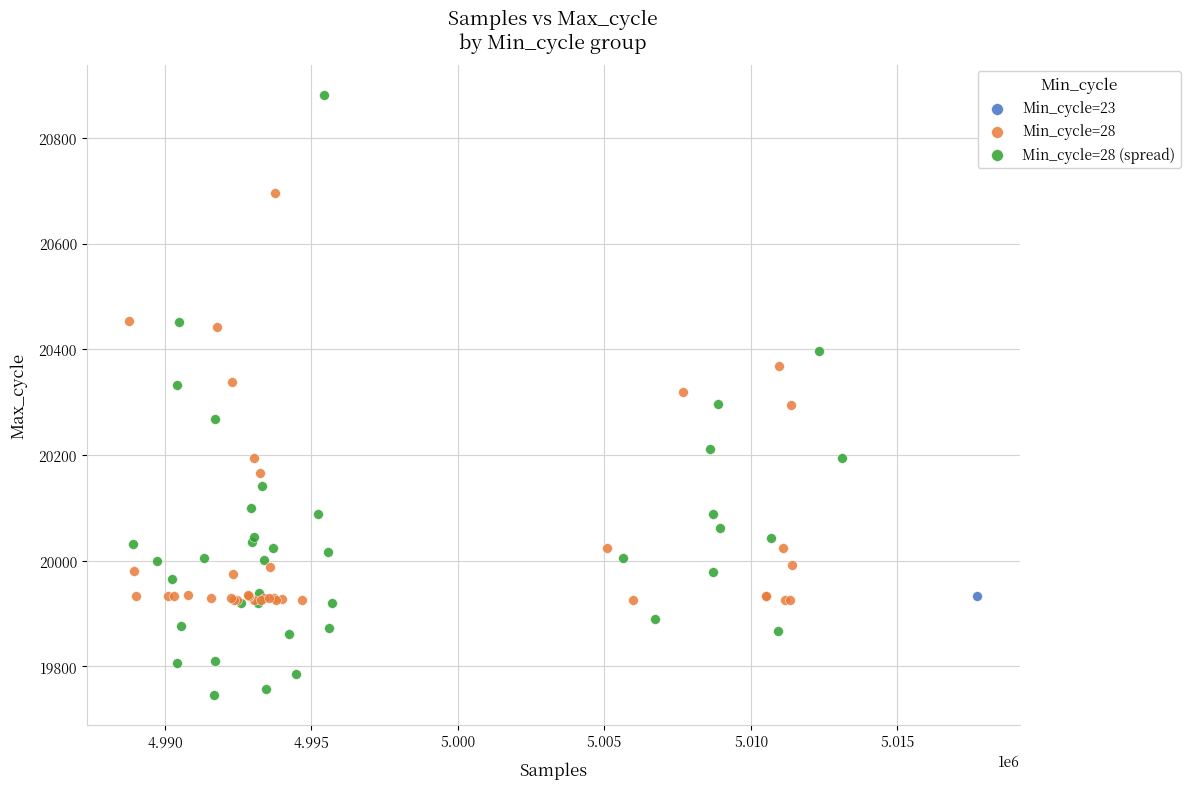

Which series reaches the minimum Y coordinate?

Min_cycle=28 (spread)